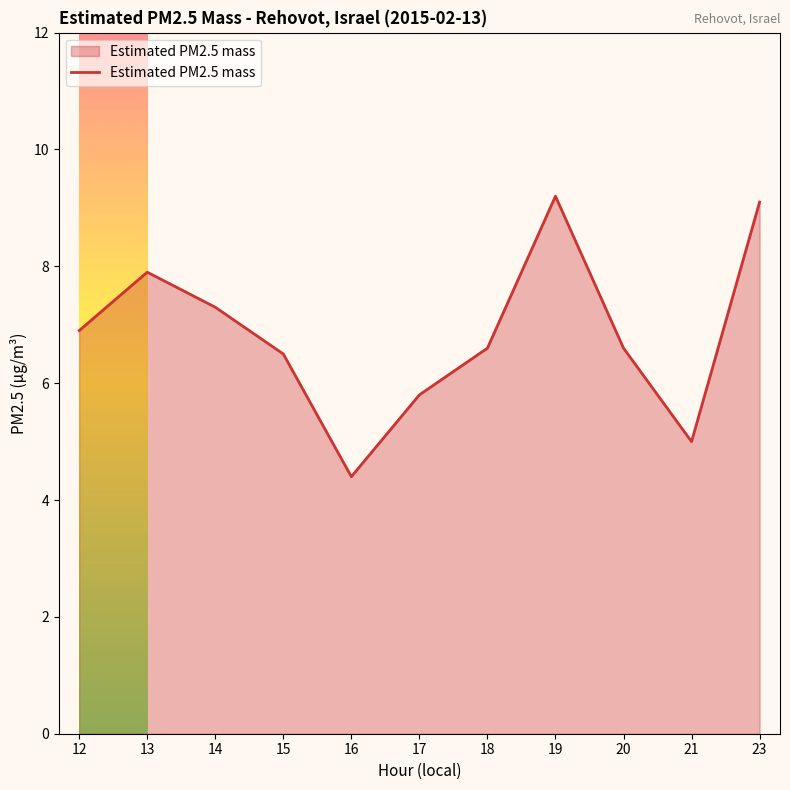

True or false: the data shows 6.5 at 15.

True